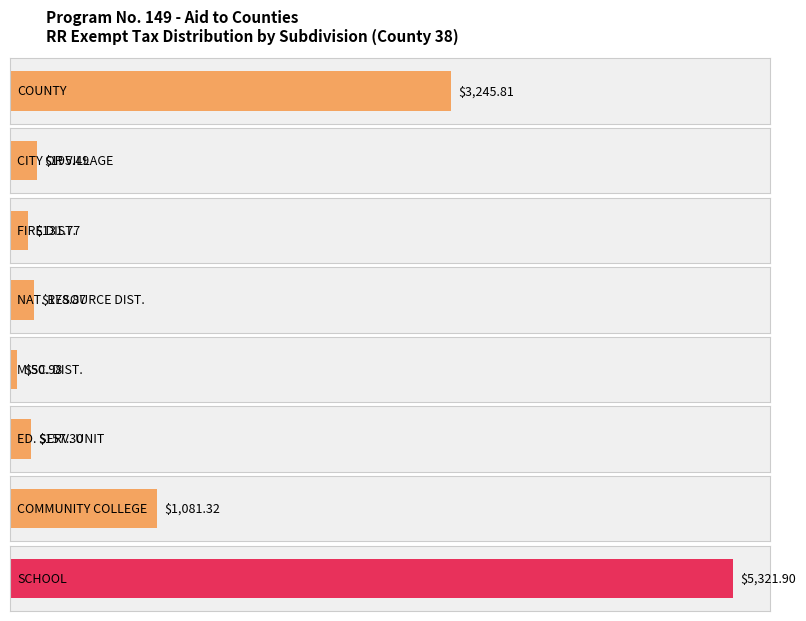

Reading left to right, extract all data points from this chart.

COUNTY=3245.8	CITY OR VILLAGE=195.5	FIRE DIST.=131.8	NAT. RESOURCE DIST.=178.9	MISC. DIST.=51.0	ED. SERV. UNIT=157.3	COMMUNITY COLLEGE=1081.3	SCHOOL=5321.9